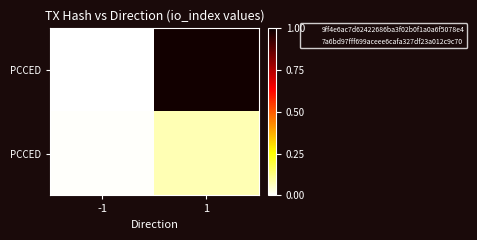

Which category has the highest value across all series?

1